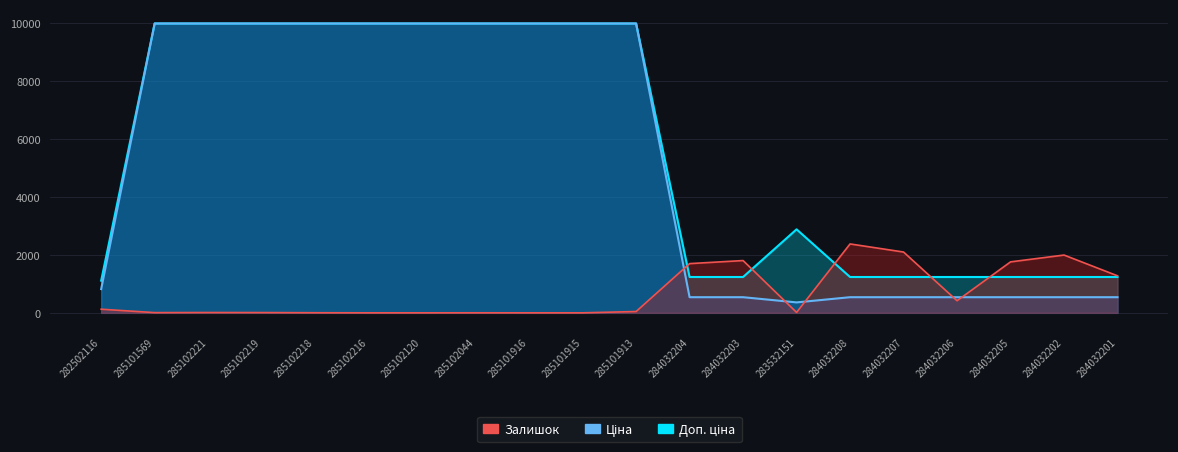

The Доп. ціна series shows 3378.3 at 285102216. True or false?

False